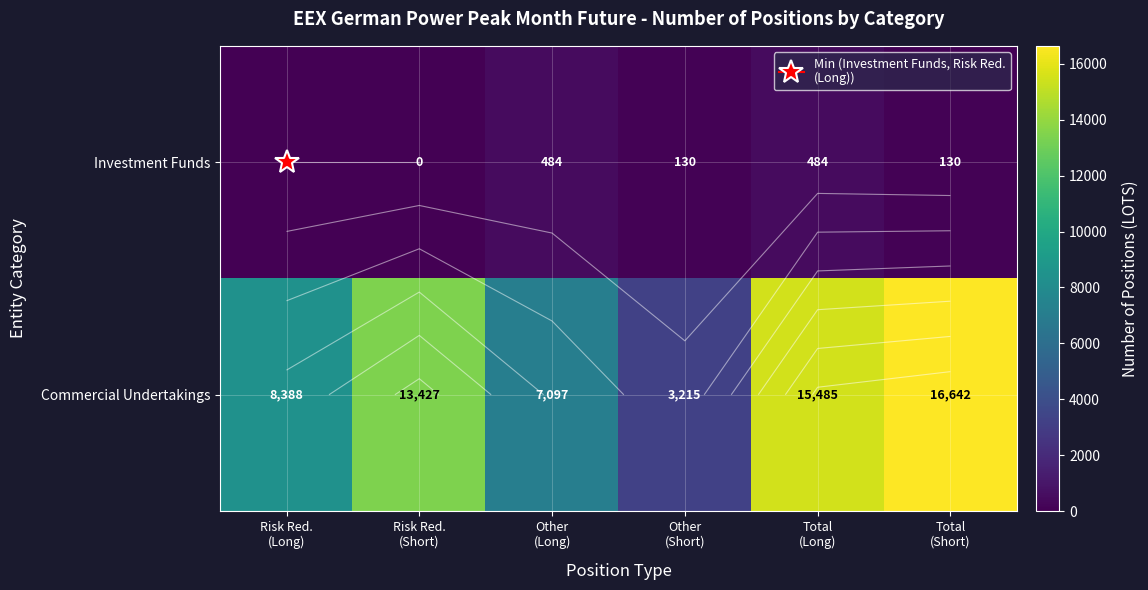

What is the minimum value for Commercial Undertakings?

3215